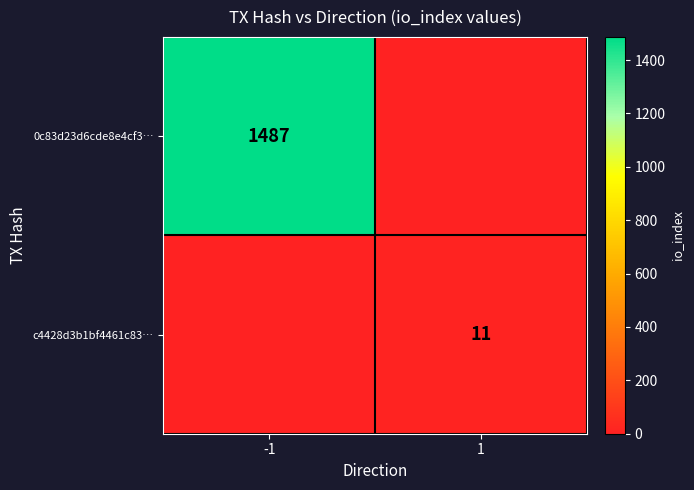

Is it true that c4428d3b1bf4461c83… equals 16 at 1?

False